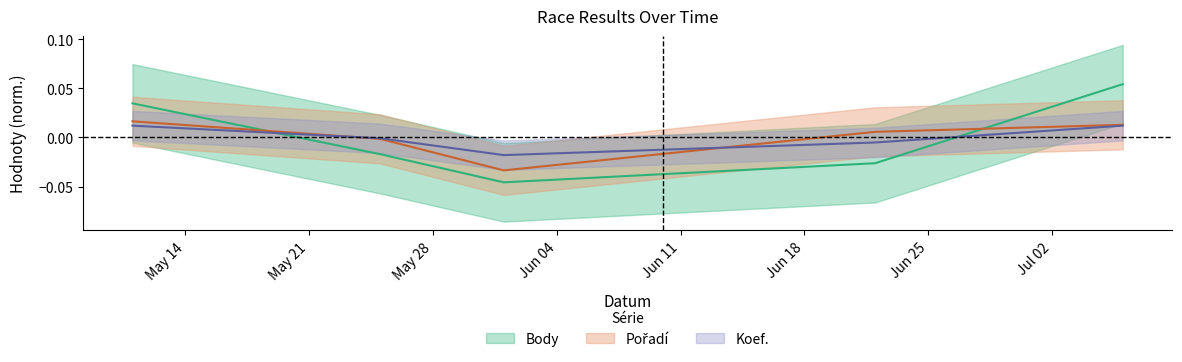

At which category does the chart reach its peak across all series?

2019-07-06